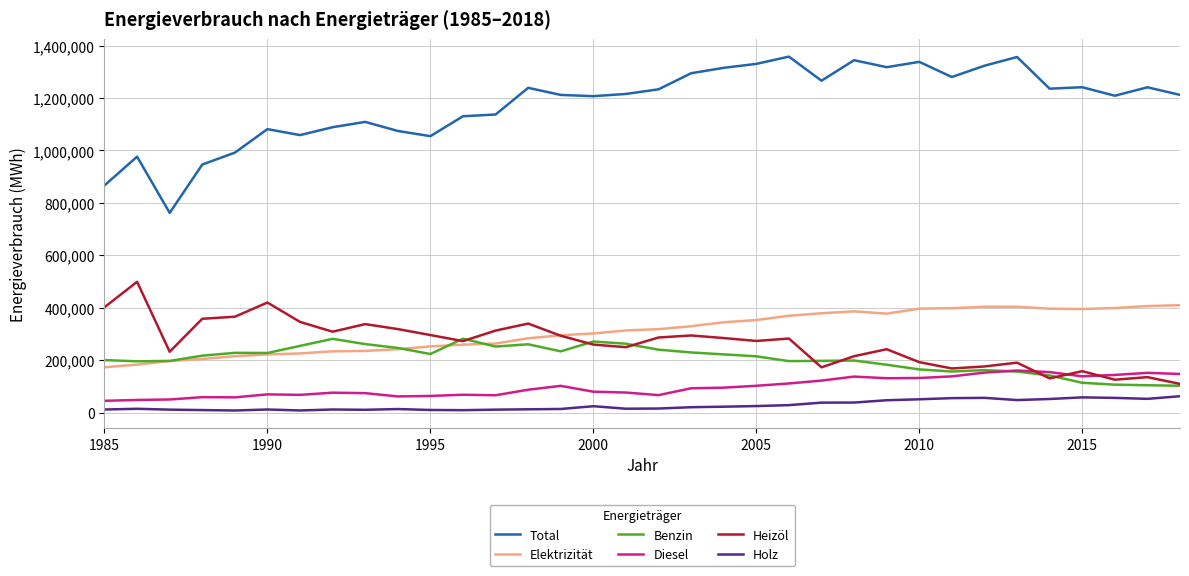

True or false: Elektrizität and Total intersect in this chart.

False